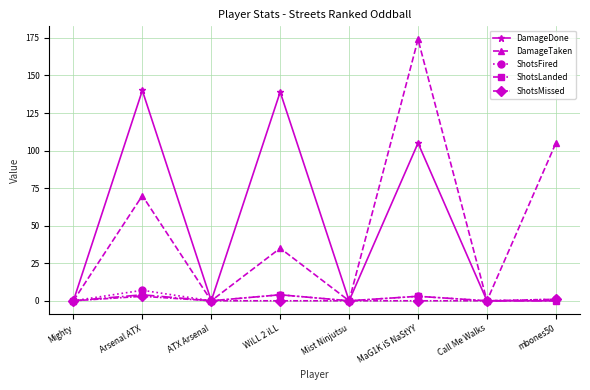

Which series changed the most between Call Me Walks and mbones50?

DamageTaken